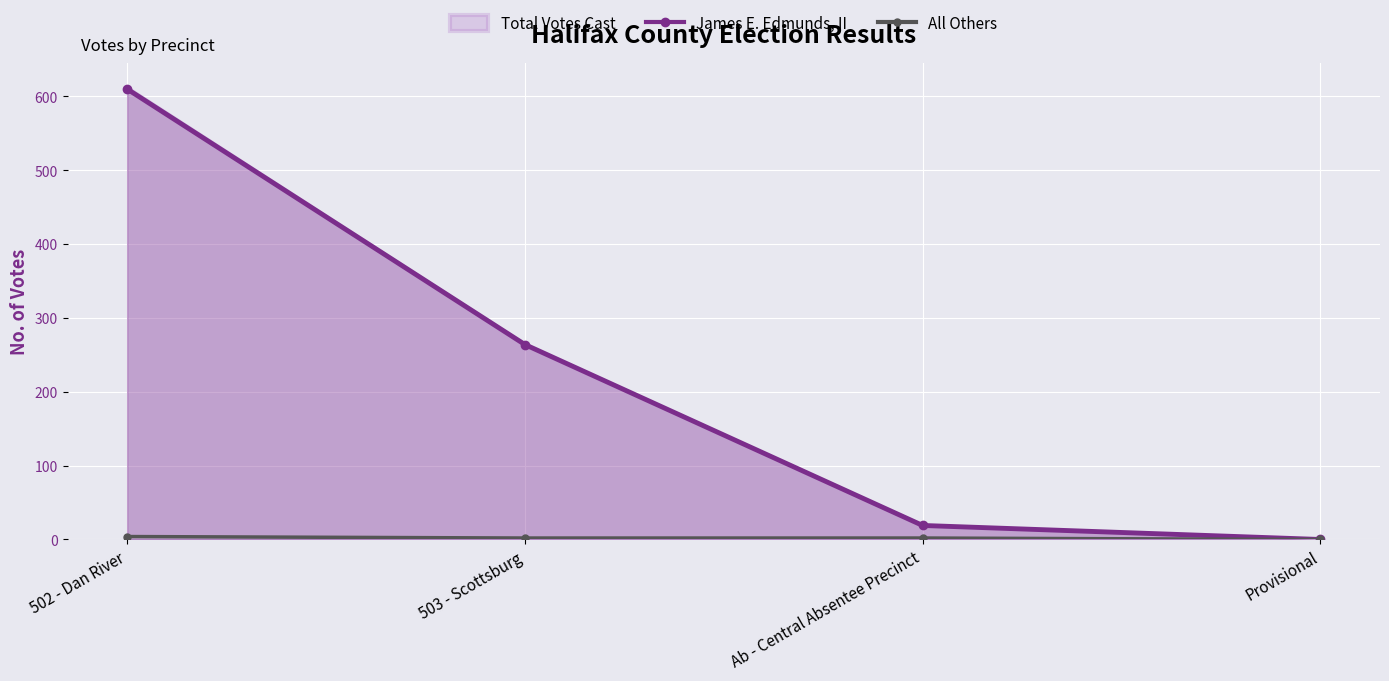

The value of All Others at Ab - Central Absentee Precinct is 2. True or false?

True